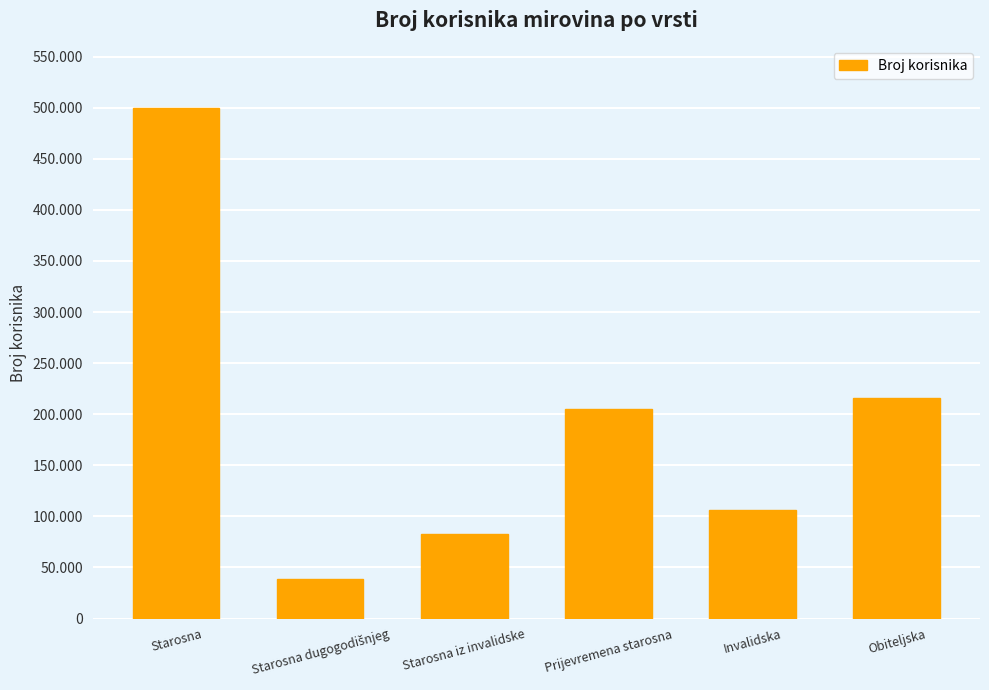

Does the chart contain any negative values?

No